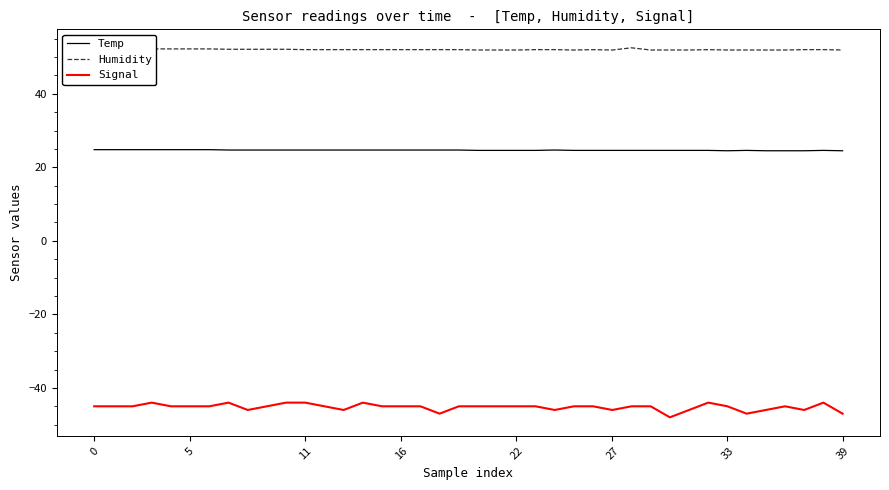

True or false: Signal and Temp intersect in this chart.

False